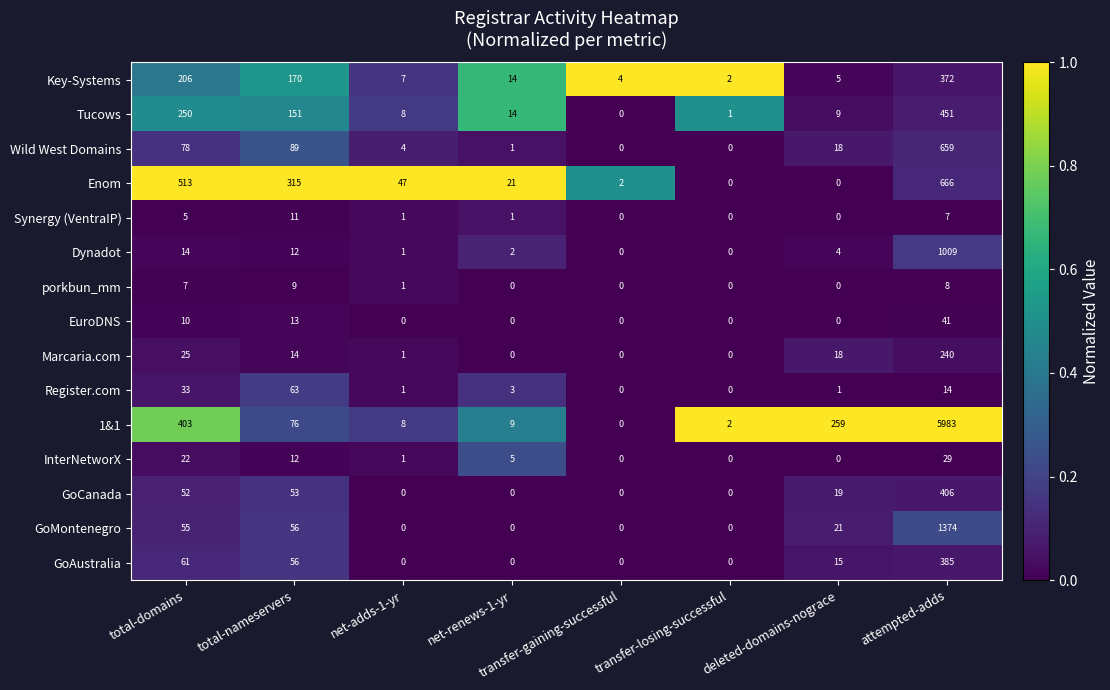

Is it true that GoAustralia equals 0 at net-adds-1-yr?

True